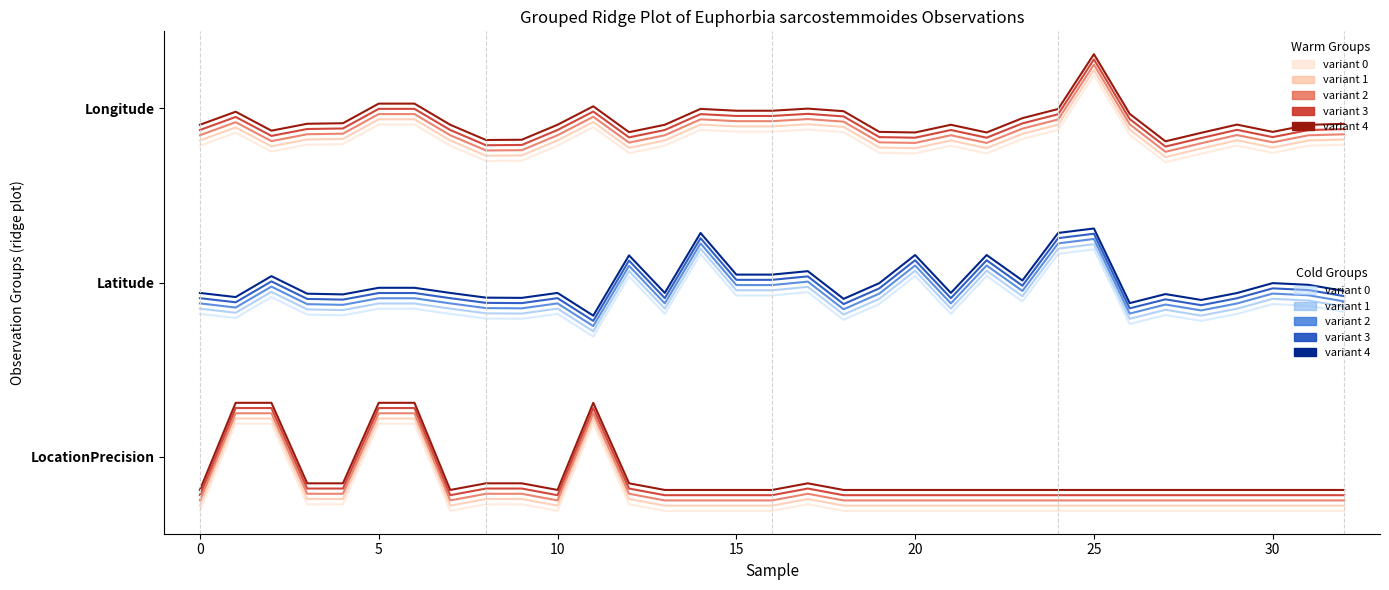

The value of Latitude at 2015-09-17 is -0.1. True or false?

False